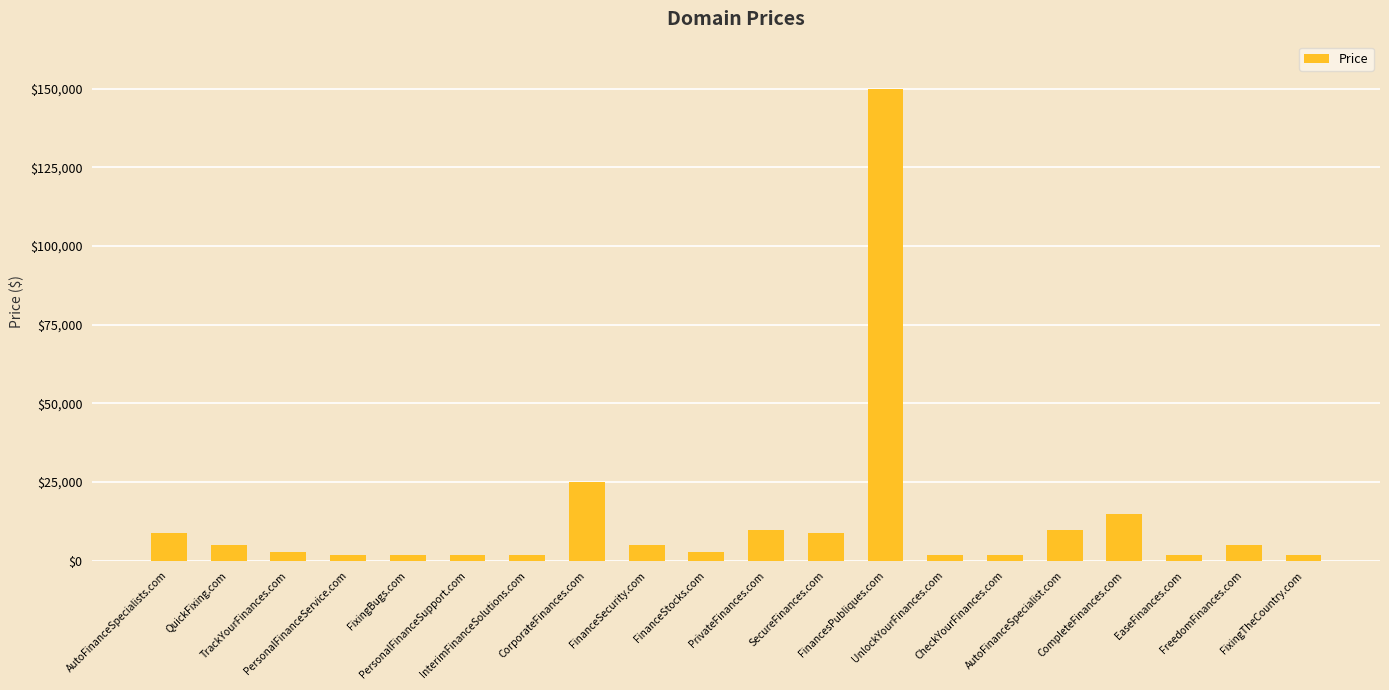

What is the change in value from FinanceStocks.com to EaseFinances.com?

-1000